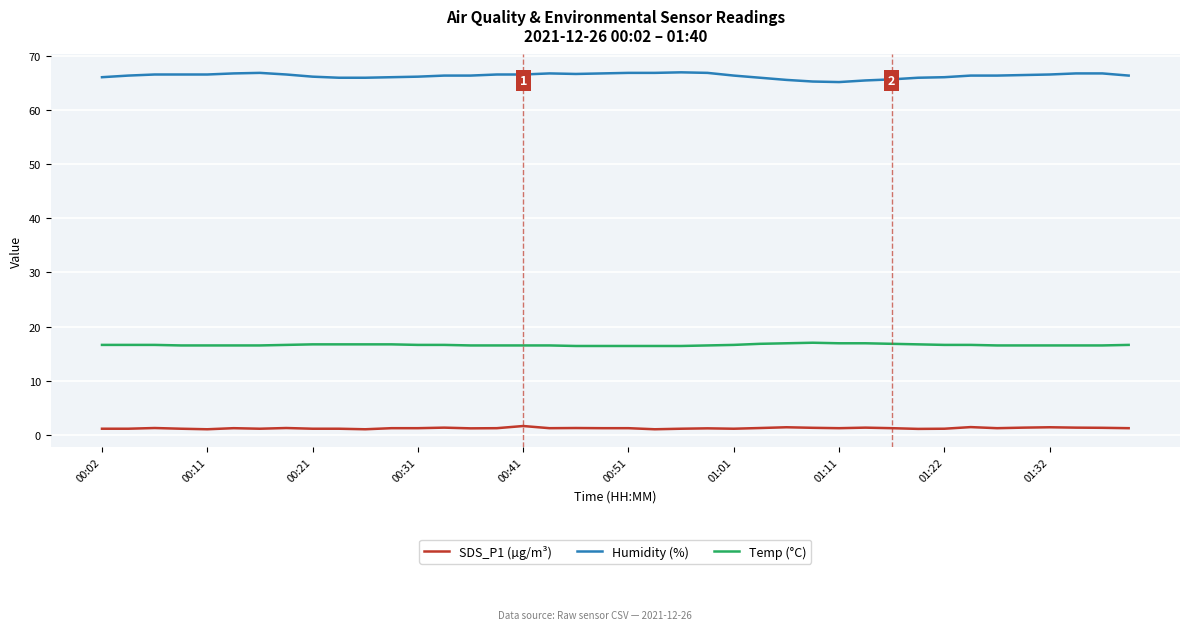

True or false: Temp (°C) and SDS_P1 (µg/m³) intersect in this chart.

False